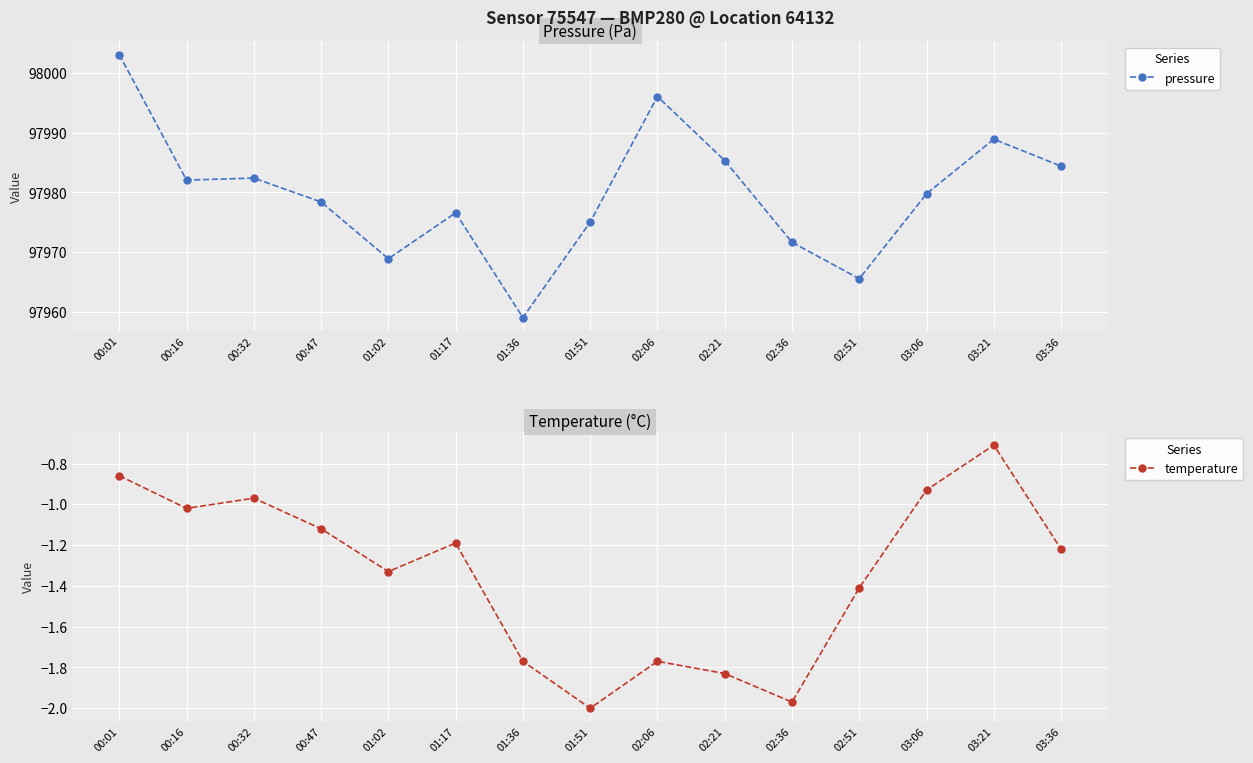

What is the label of the 13th point from the left?

03:06